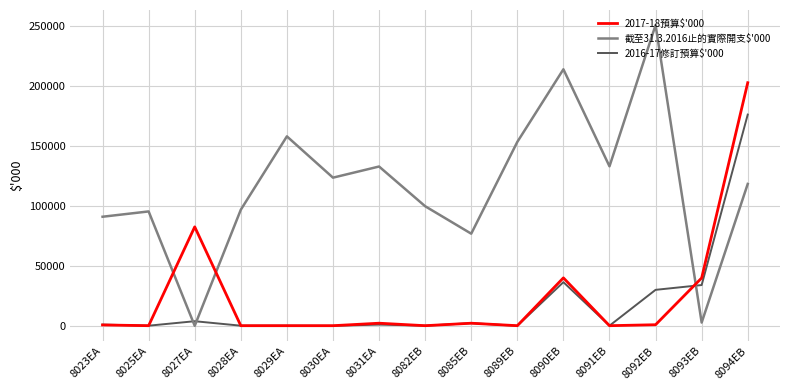

Rank the series by their maximum value, from lowest to highest.

2016-17修訂預算$'000, 2017-18預算$'000, 截至31.3.2016止的實際開支$'000